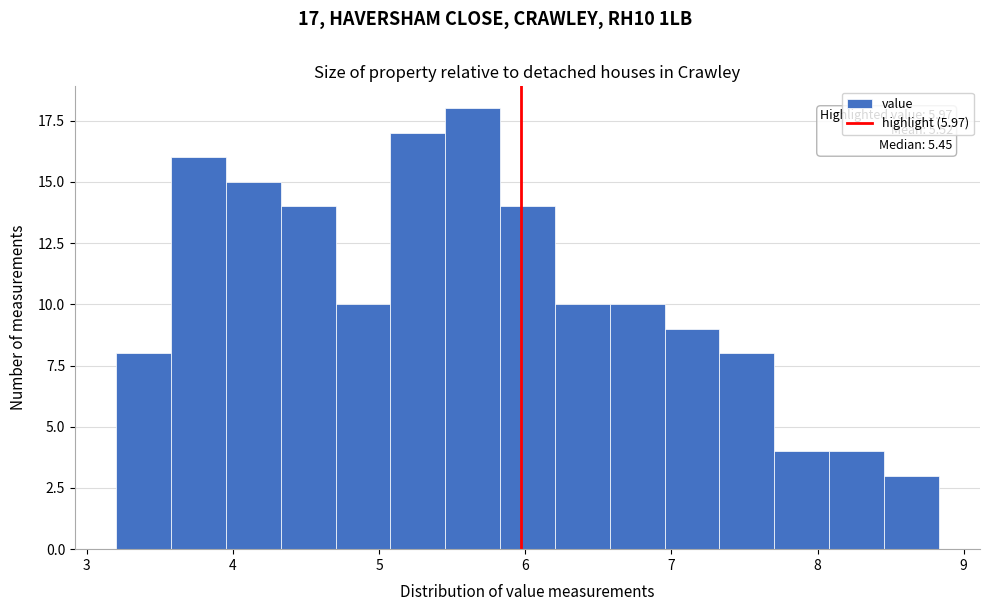

Around what value on the x-axis is the tallest bar? Give the approximate position of its centre, as read against the axis.

5.6